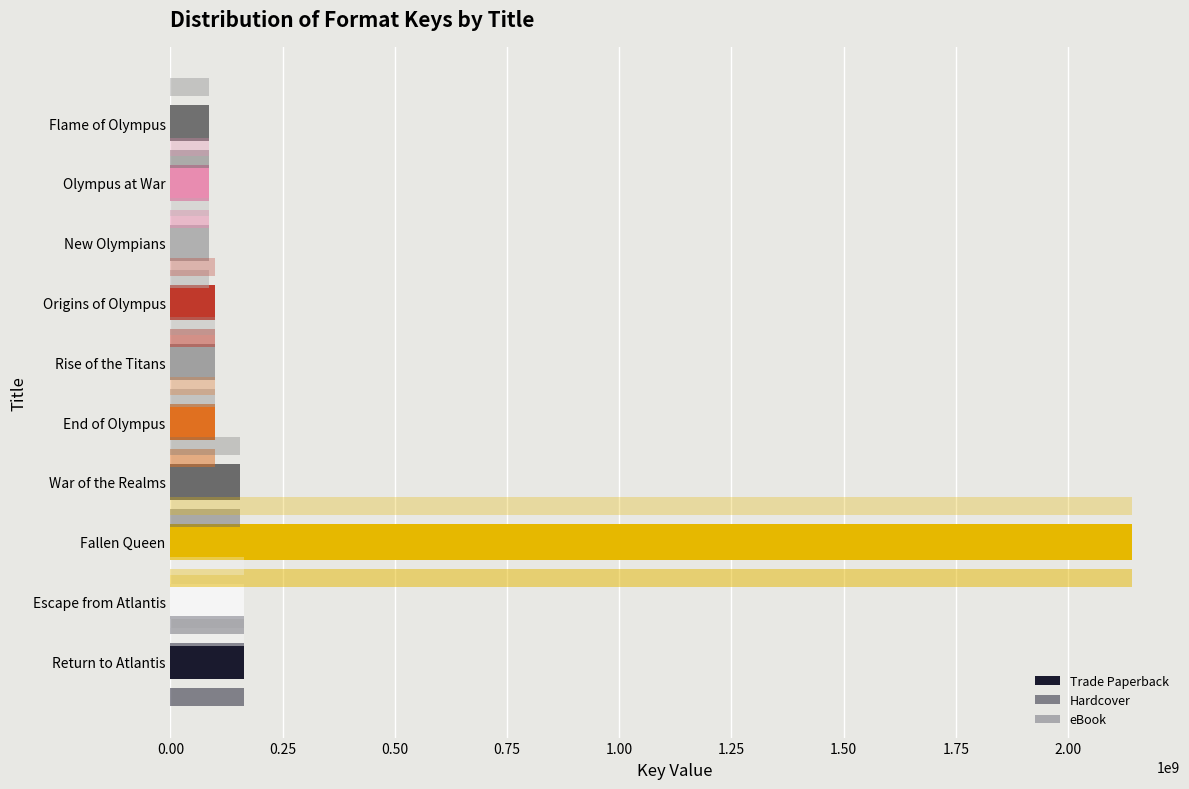

Rank the series by their maximum value, from lowest to highest.

Trade Paperback, Hardcover, eBook